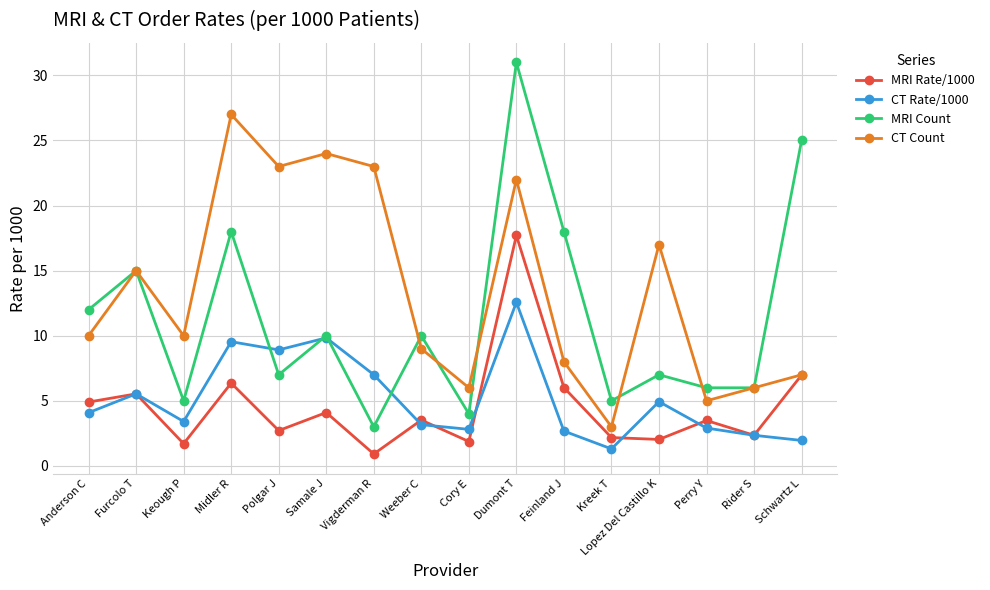

What value does the MRI Count series have at Polgar J?

7.0